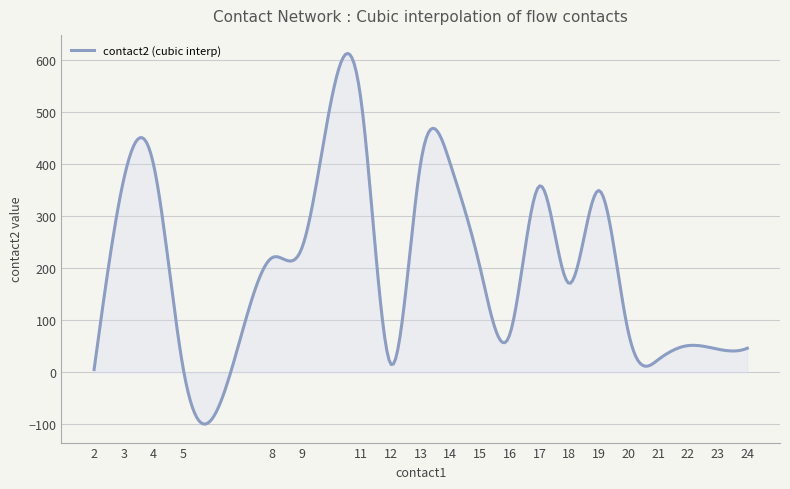

What is the smallest value displayed?

-99.9